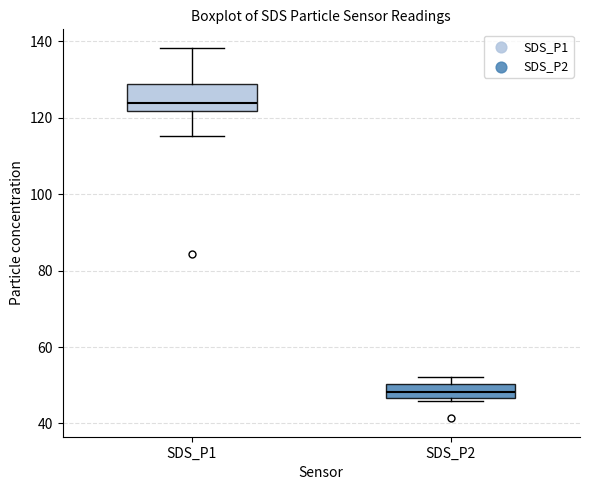

Which box has the lowest median line?

SDS_P2